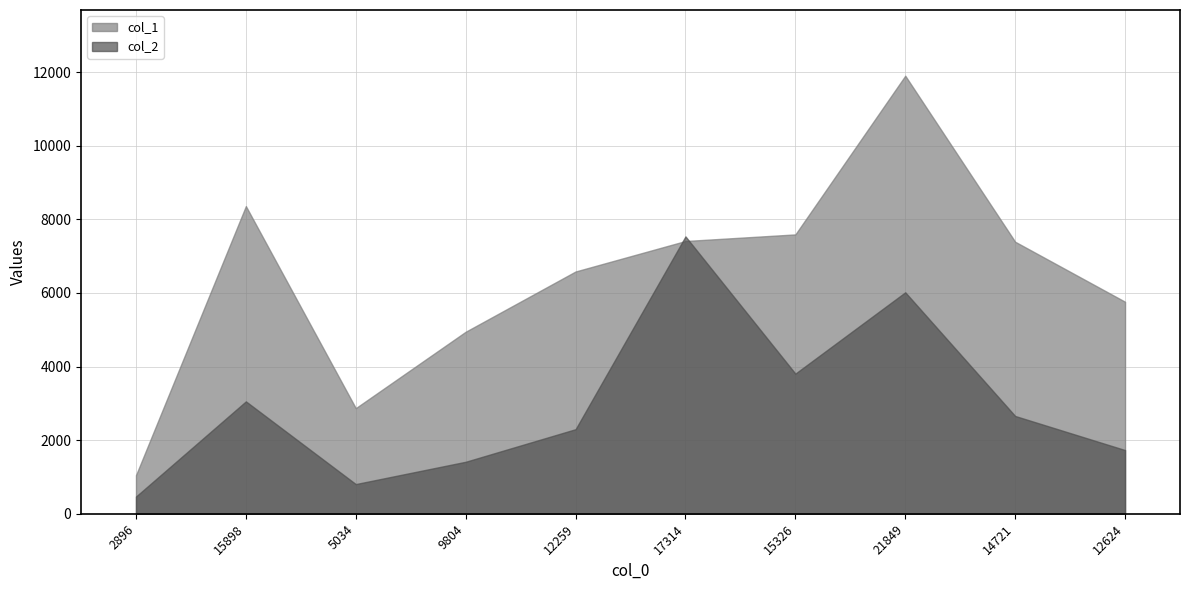

Which has a higher value, 12624 or 12259?

12259